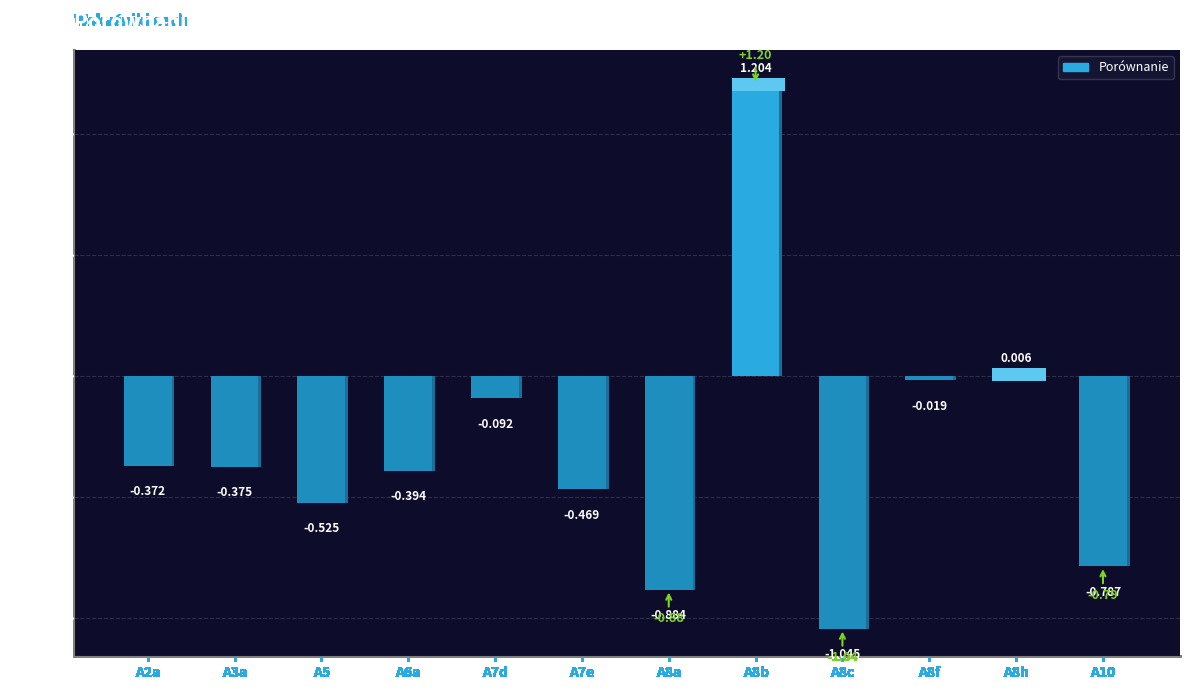

What is the value of the 5th bar from the left?

-0.1